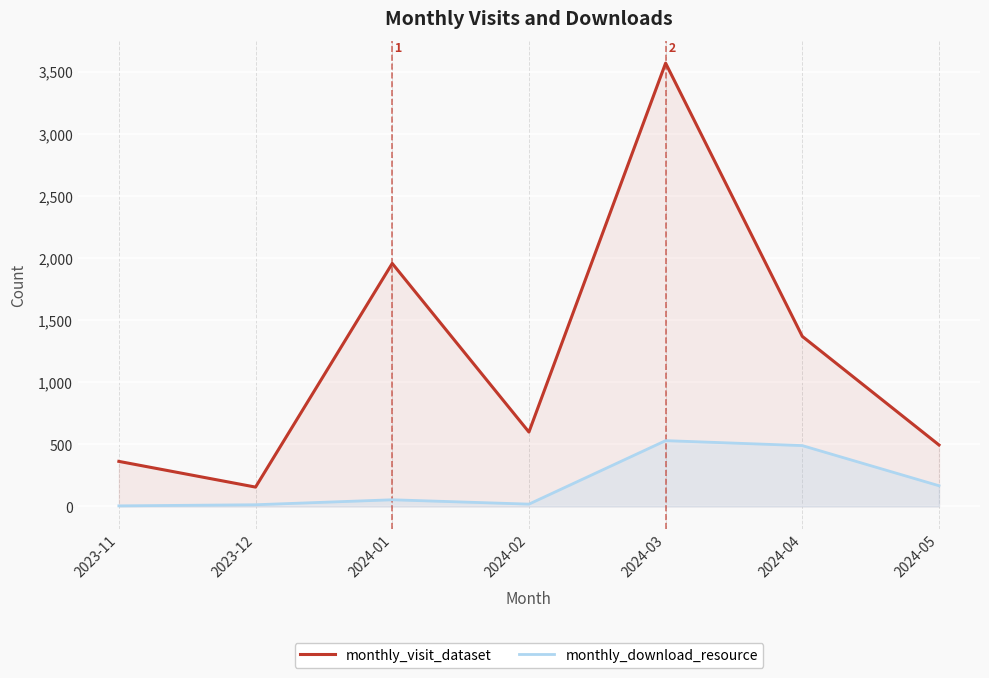

True or false: monthly_visit_dataset and monthly_download_resource intersect in this chart.

False